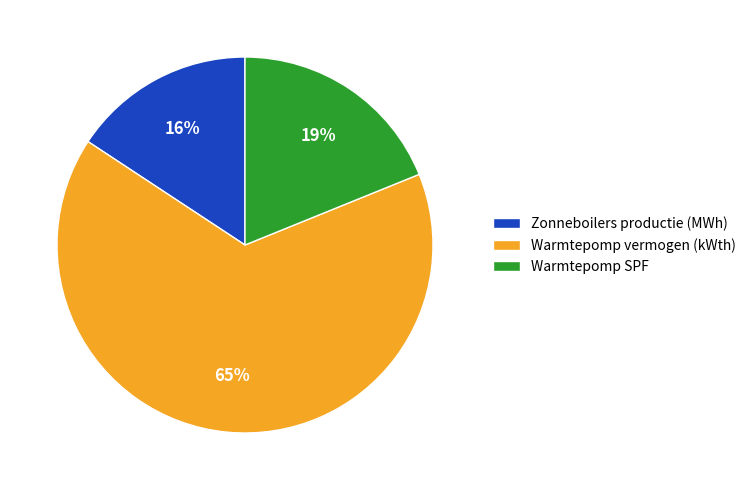

Combined, do Warmtepomp vermogen (kWth) and Warmtepomp SPF account for over 50%?

Yes